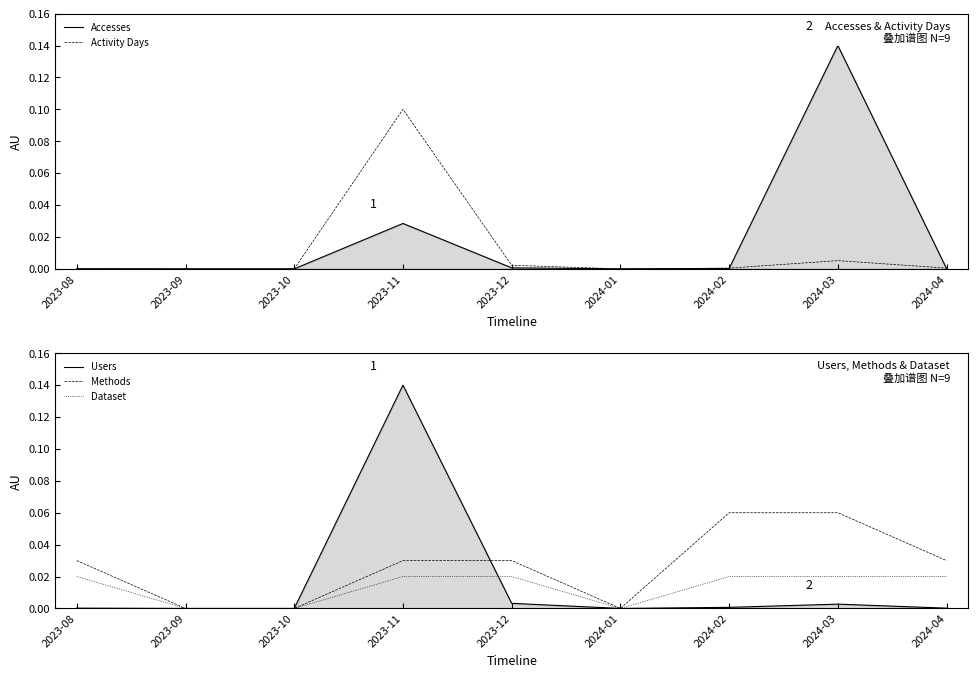

How many distinct data groups are displayed?

5